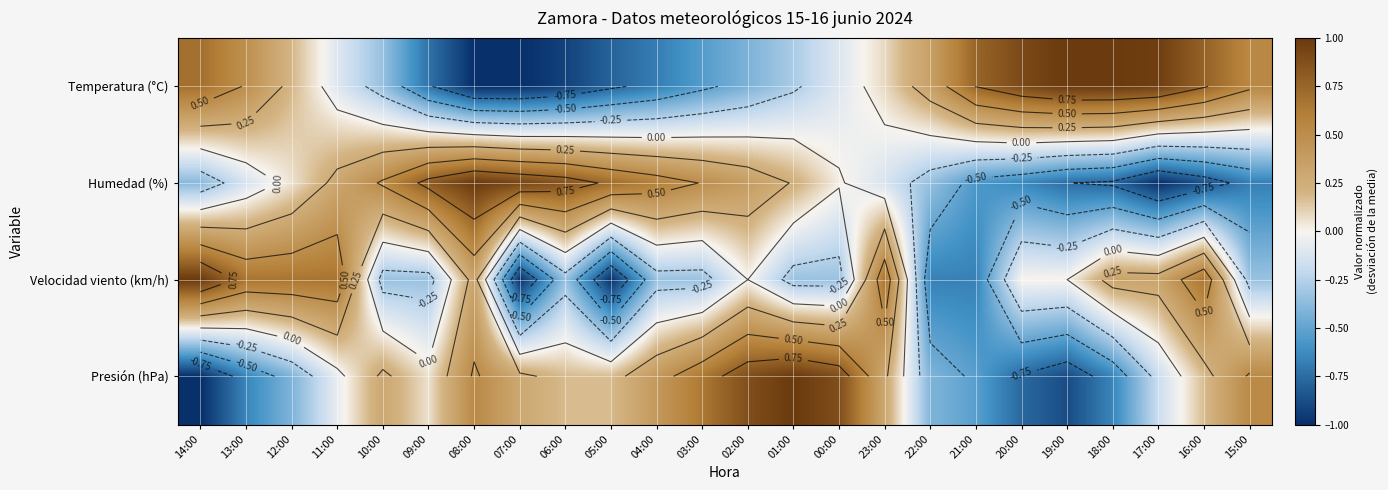

At 06:00, list the series in order from smallest to largest.

Temperatura (°C), Velocidad viento (km/h), Presión (hPa), Humedad (%)